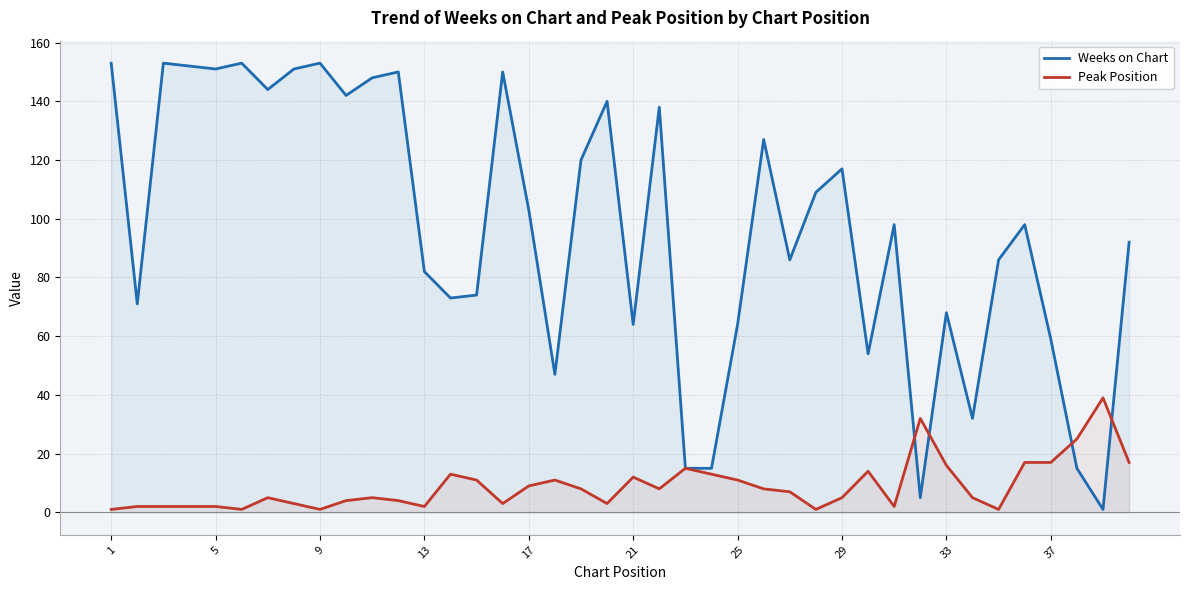

What is the maximum value shown in the chart?

153